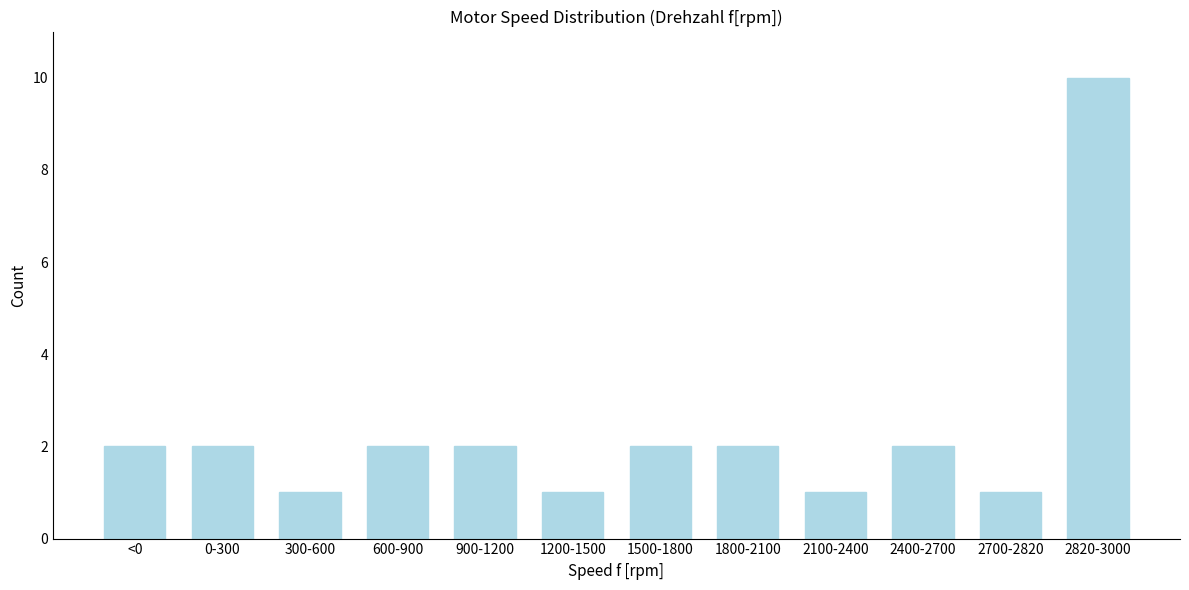

Reading left to right, extract all data points from this chart.

<0=2	0-300=2	300-600=1	600-900=2	900-1200=2	1200-1500=1	1500-1800=2	1800-2100=2	2100-2400=1	2400-2700=2	2700-2820=1	2820-3000=10